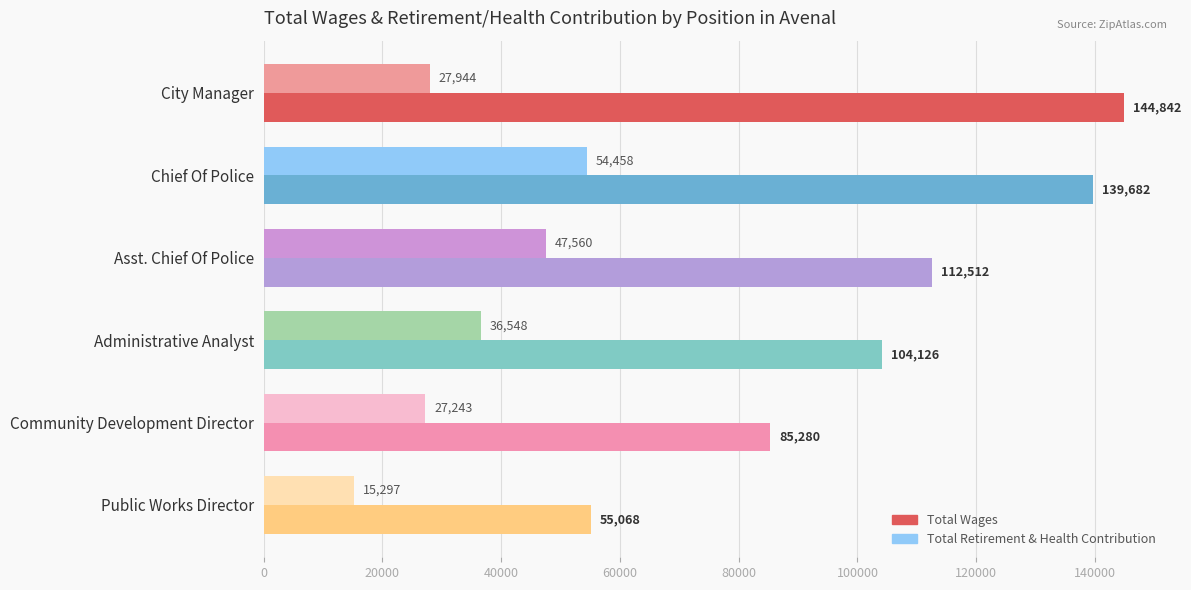

Which category has the lowest value across all series?

Public Works Director